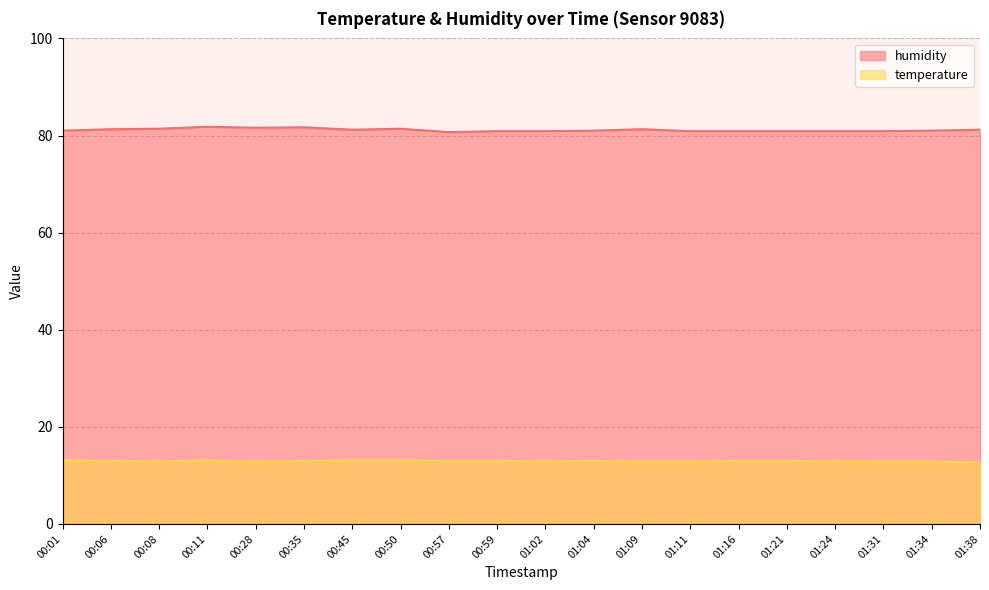

How many interior local valleys does the temperature series have?

3